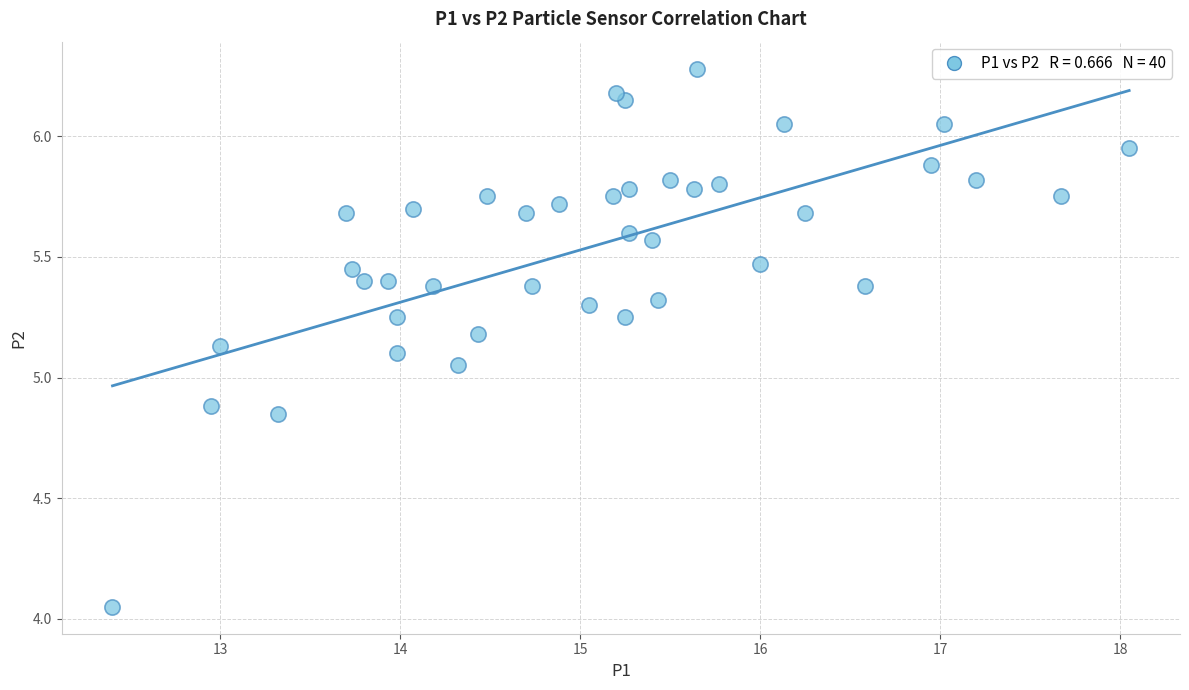

What is the range of X values (max minus min)?

5.7